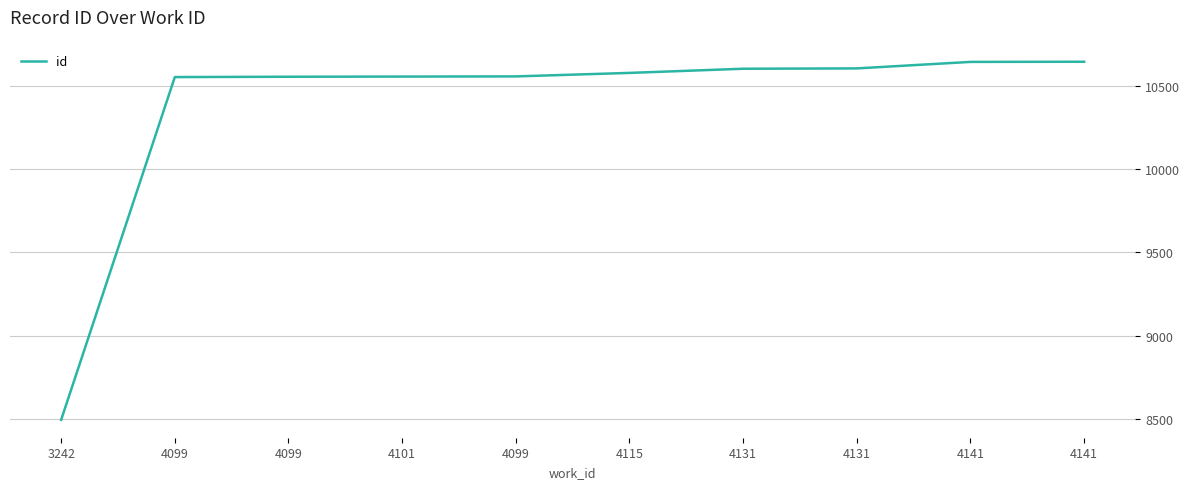

How many lines are shown in the chart?

1